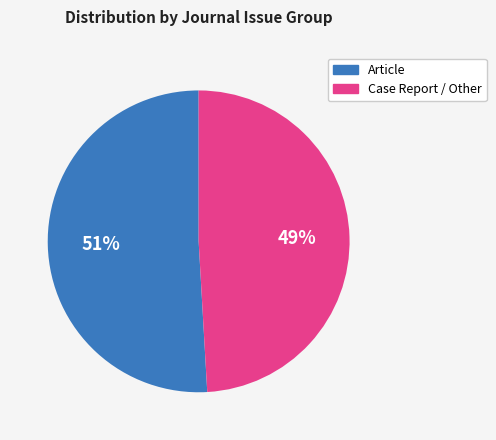

How many slices are in this pie chart?

2